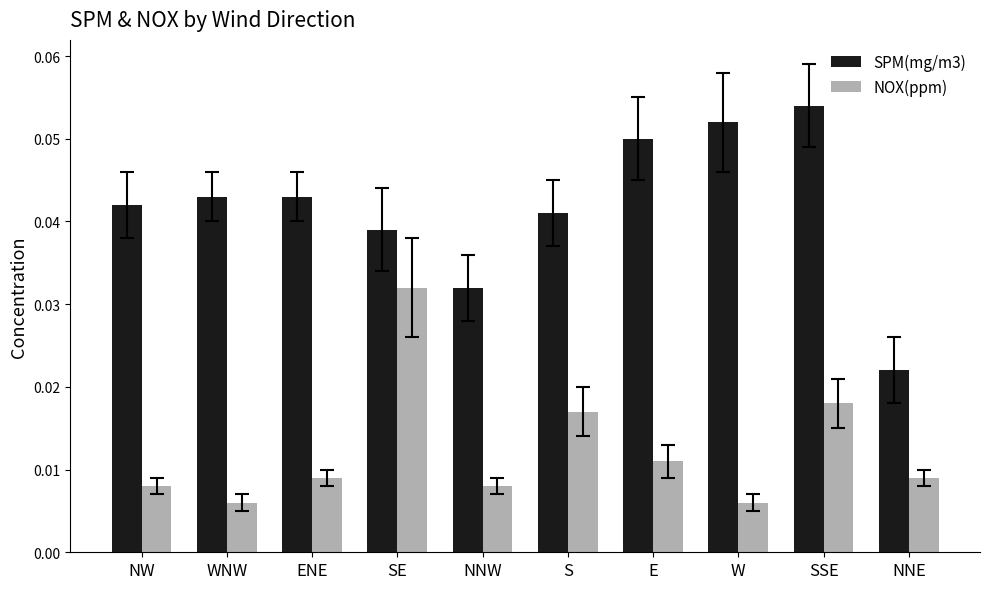

Which series has the widest spread of values?

SPM(mg/m3)